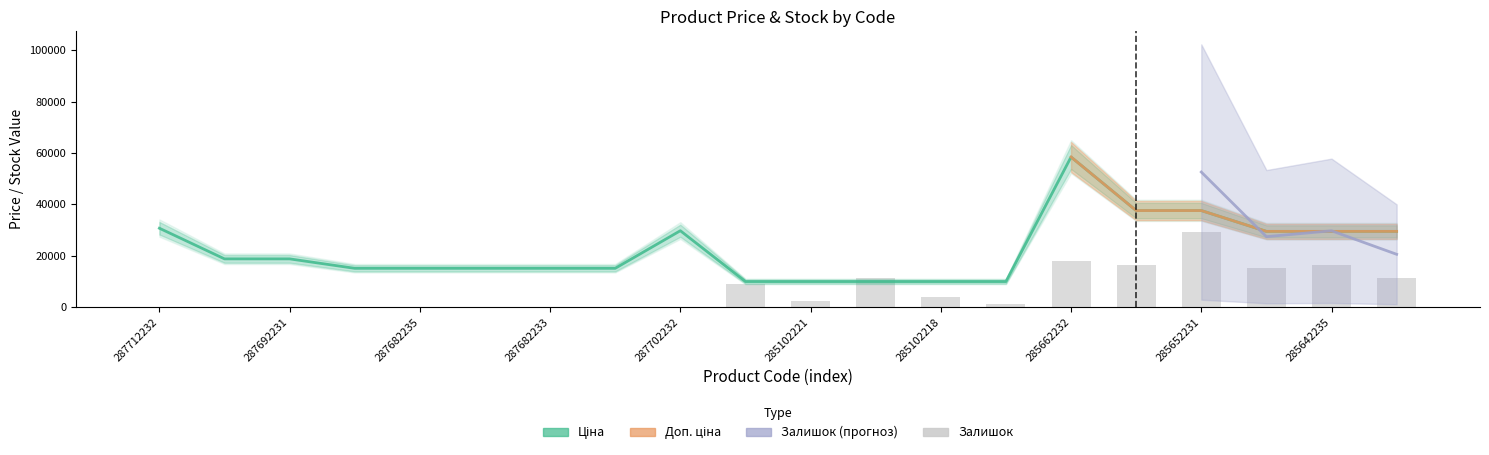

At how many categories does at least one series exceed 5733?

20